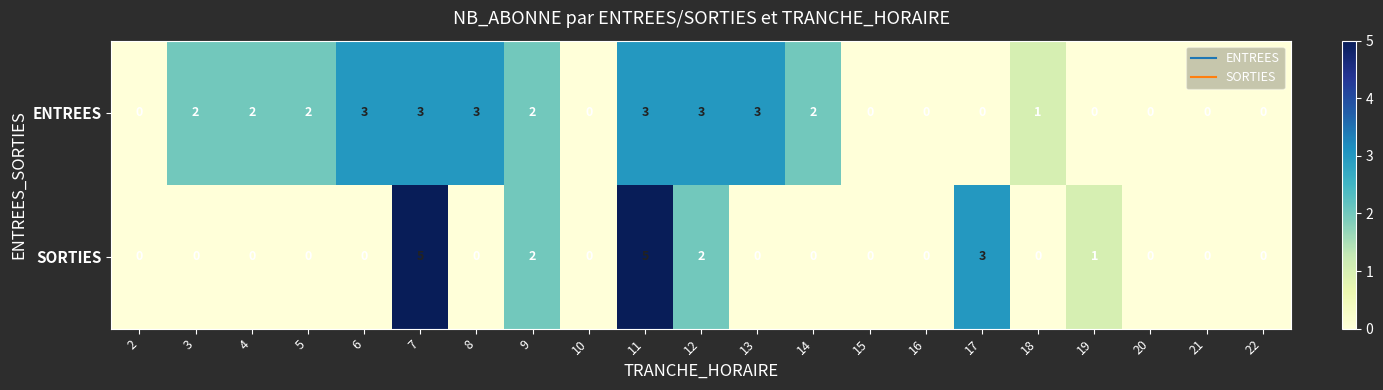

The value of ENTREES at 3 is 2. True or false?

True